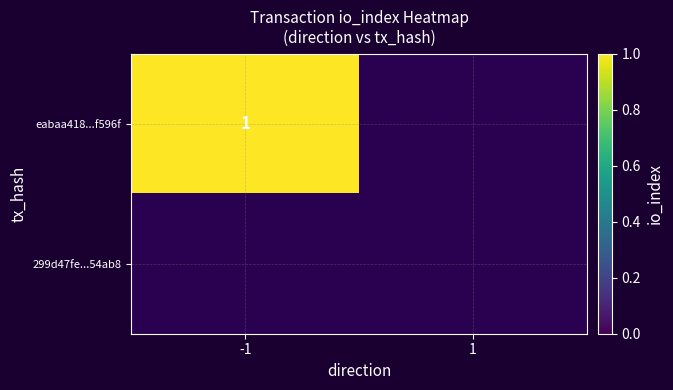

What is the maximum value for eabaa41889a696b974269013fd162b9e26f596f?

1